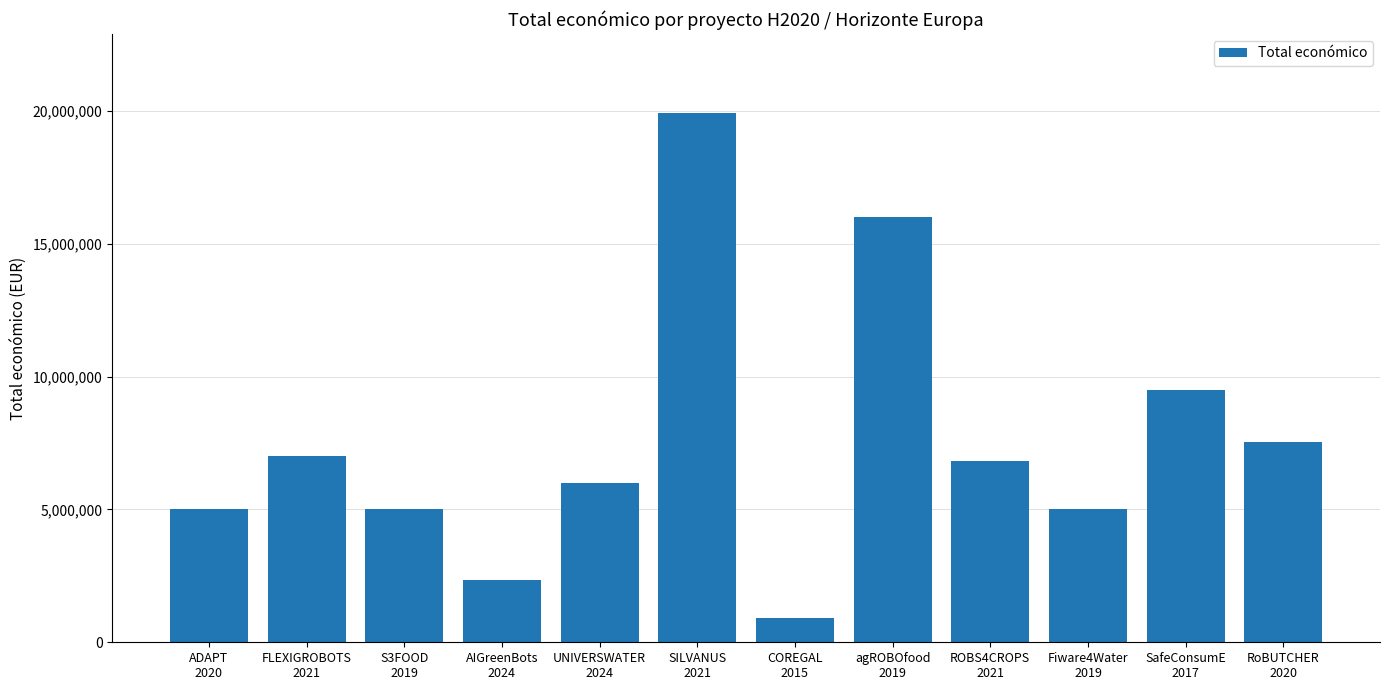

What is the sum of all values?

91014463